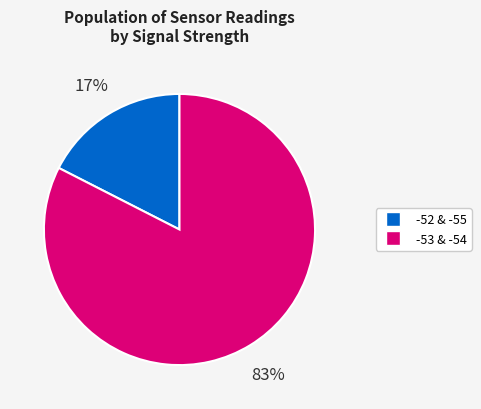

To the nearest percent, what is the average slice percentage?

50%